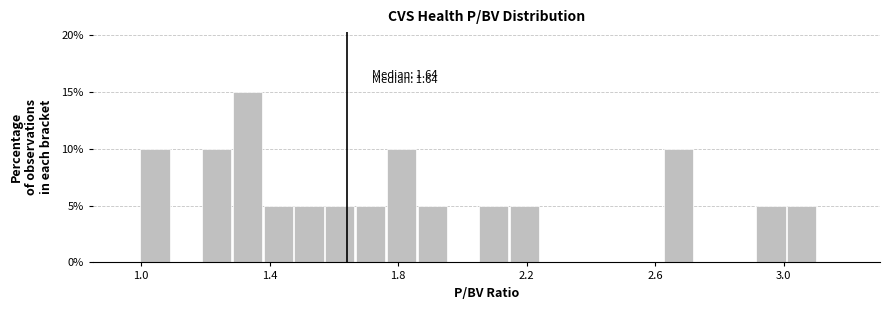

Read against the x-axis, roughly where is the centre of the tallest bar?

1.35